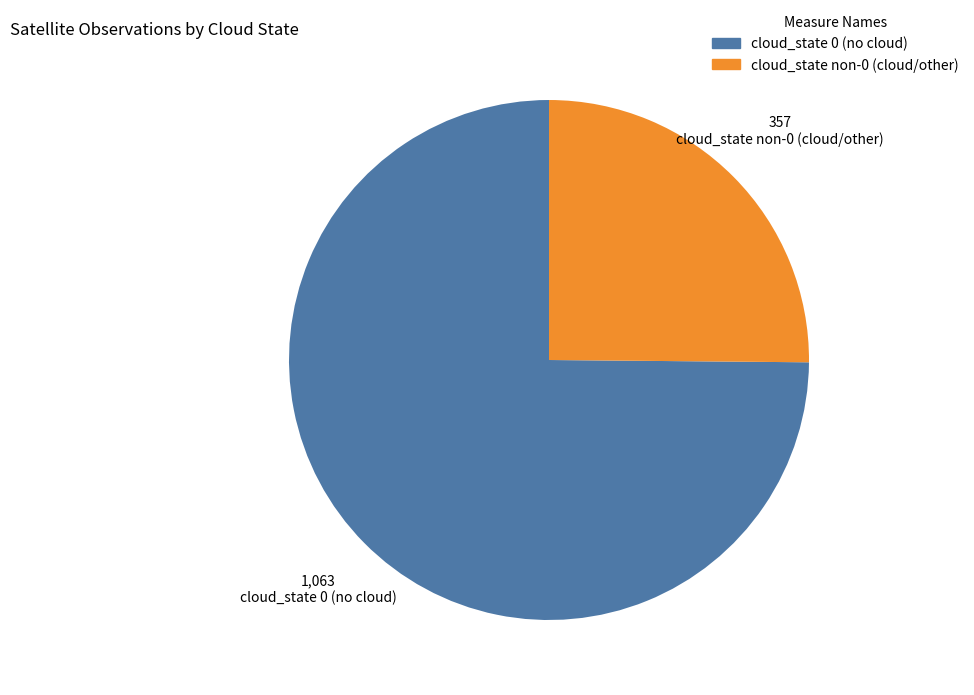

How many segments does this pie chart have?

2